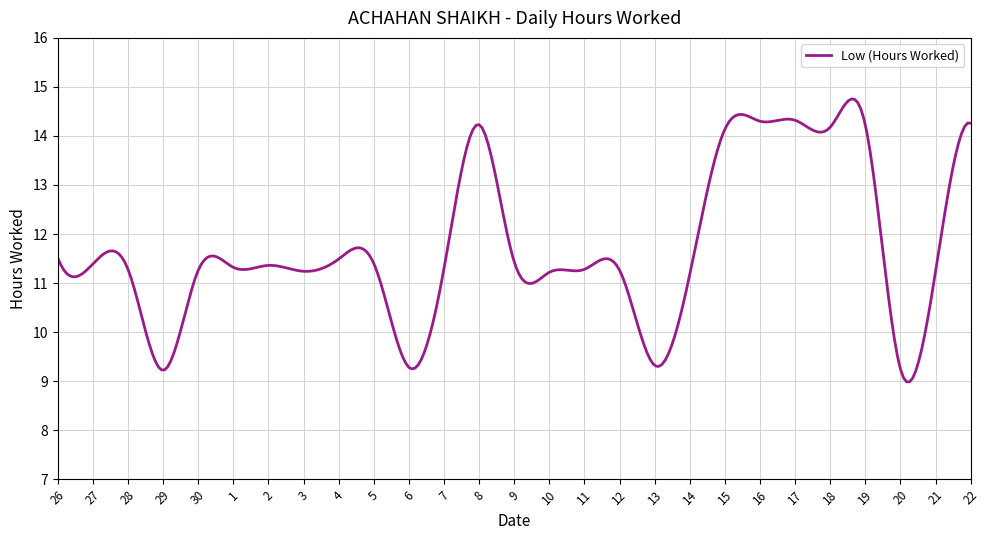

How many lines are shown in the chart?

1